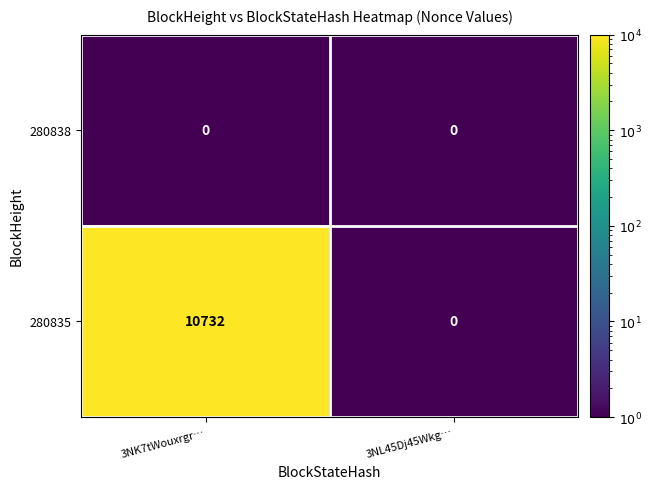

Is it true that 280835 equals 5712 at 3NK7tWouxrgr…?

False